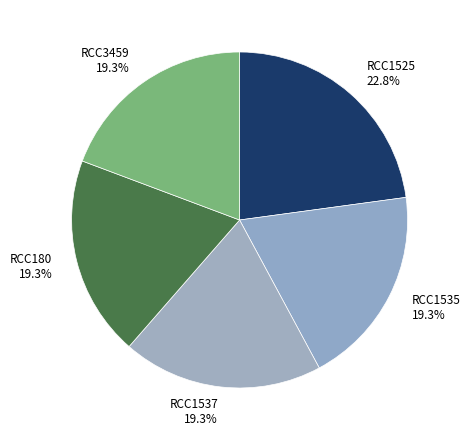

The RCC180 slice represents 19% of the pie. True or false?

True